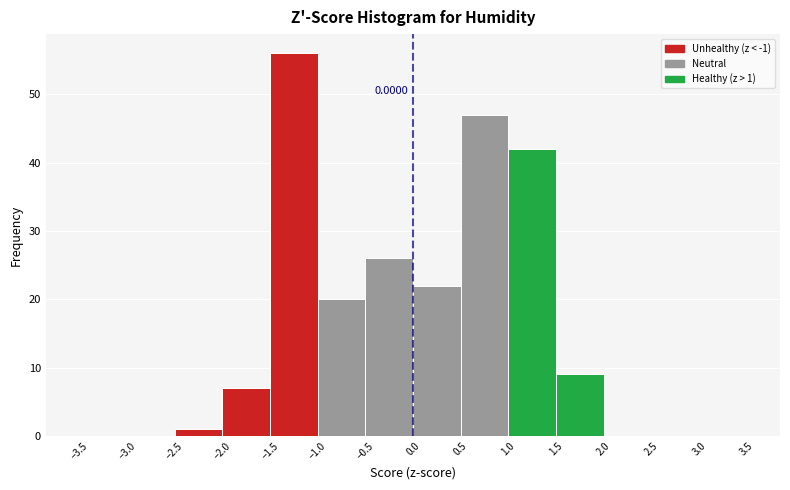

Which range on the x-axis has the tallest bar?

-1.5 to -1.0